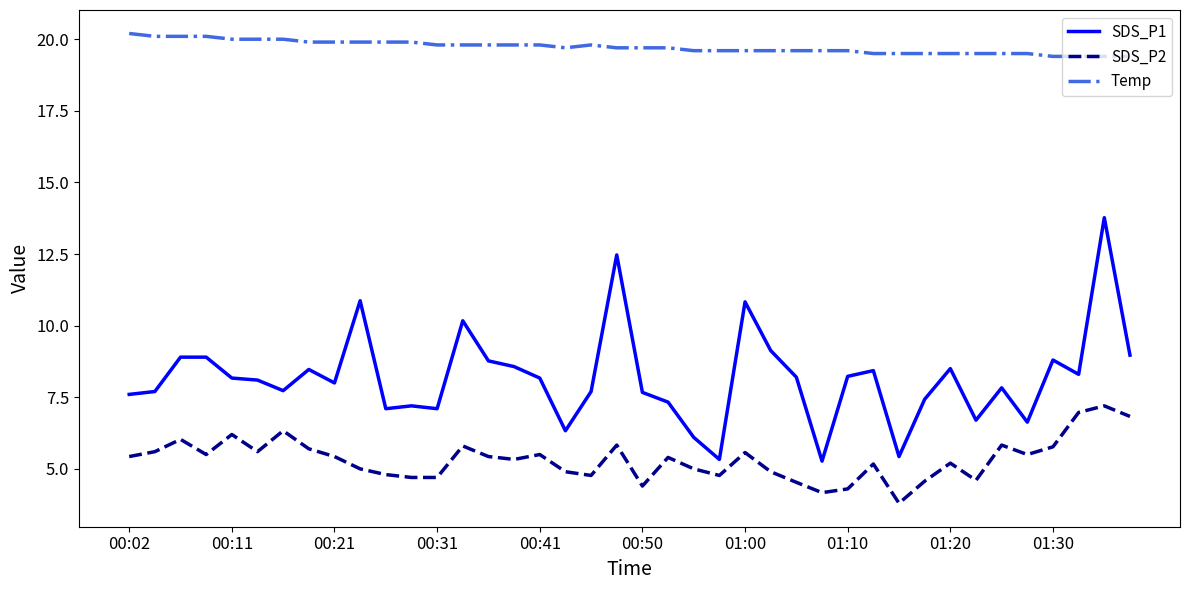

True or false: SDS_P2 and Temp intersect in this chart.

False